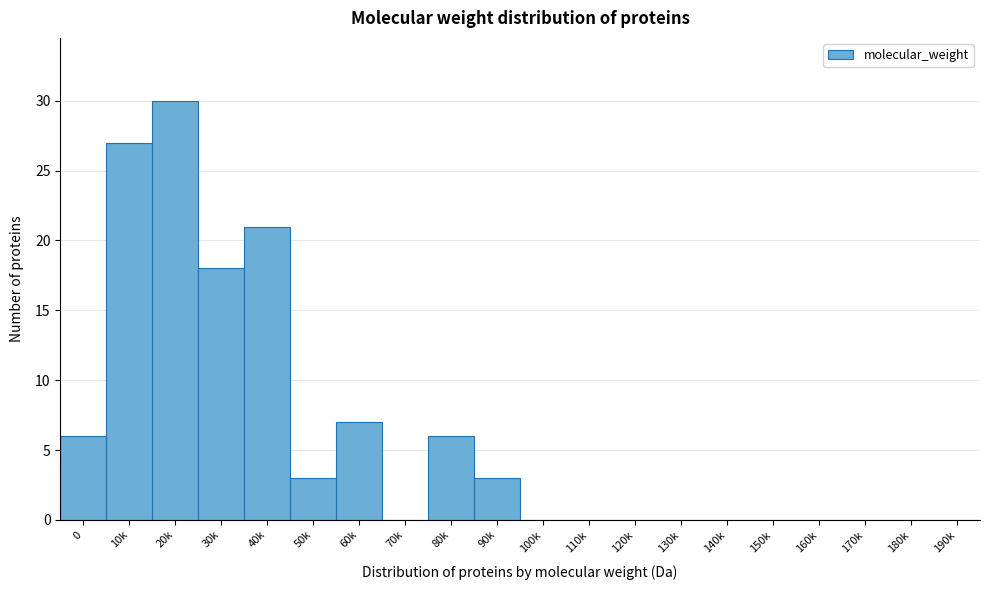

Reading right to left, transcribe all the data shown in this chart.

190k=0	180k=0	170k=0	160k=0	150k=0	140k=0	130k=0	120k=0	110k=0	100k=0	90k=3	80k=6	70k=0	60k=7	50k=3	40k=21	30k=18	20k=30	10k=27	0=6